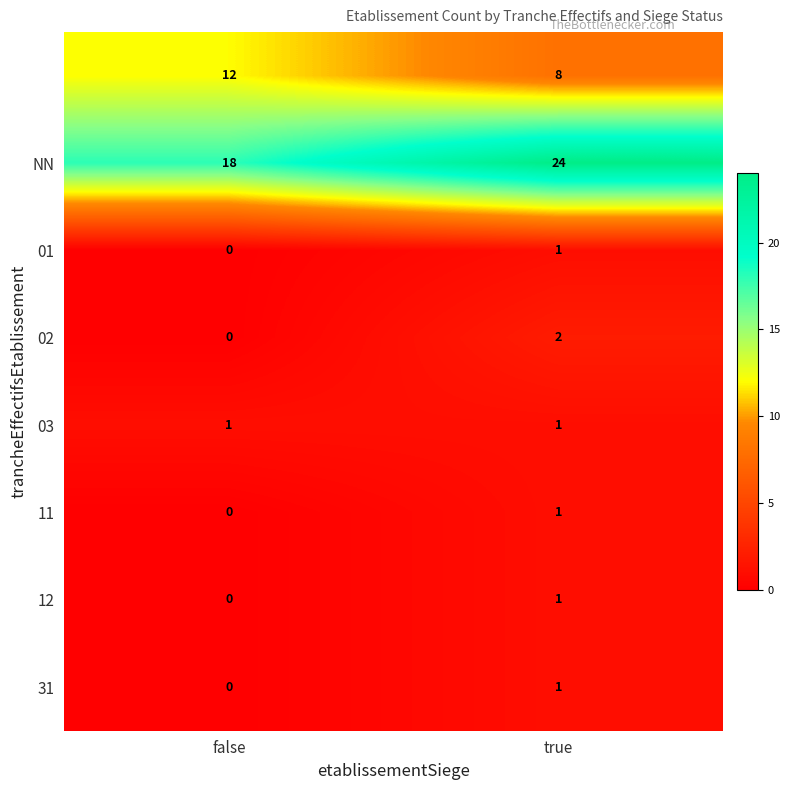

At which category is the sum across all series the highest?

true